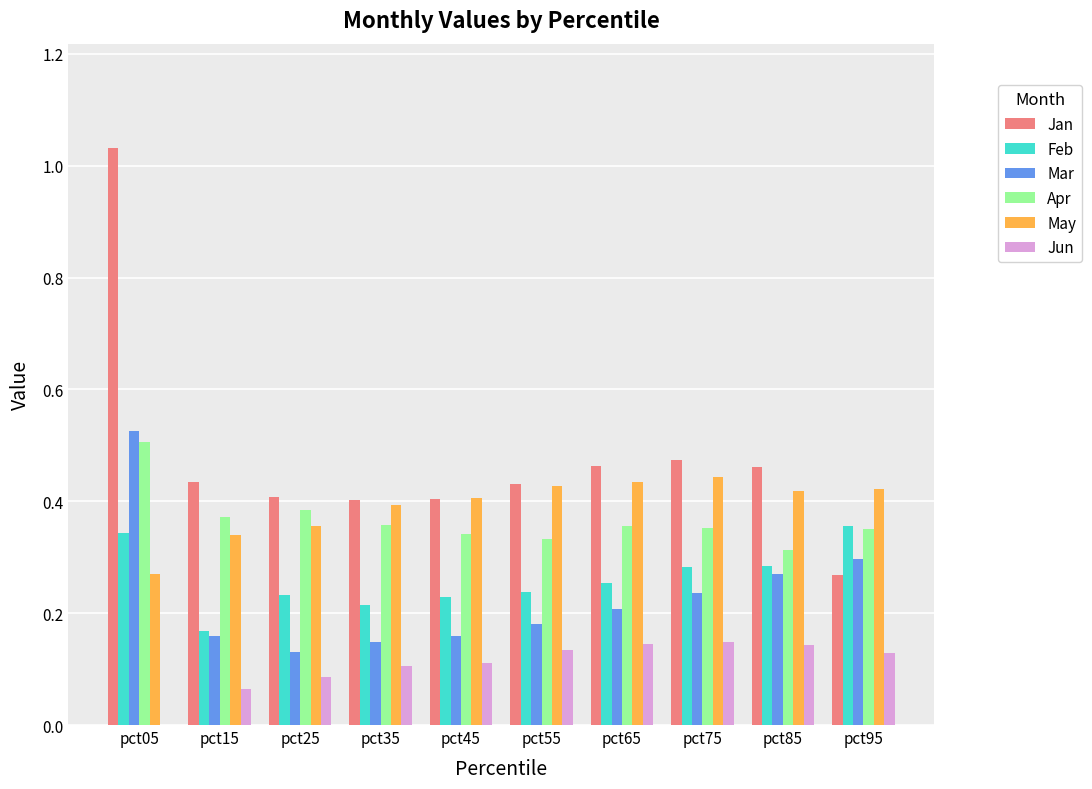

Which series has the widest spread of values?

Jan